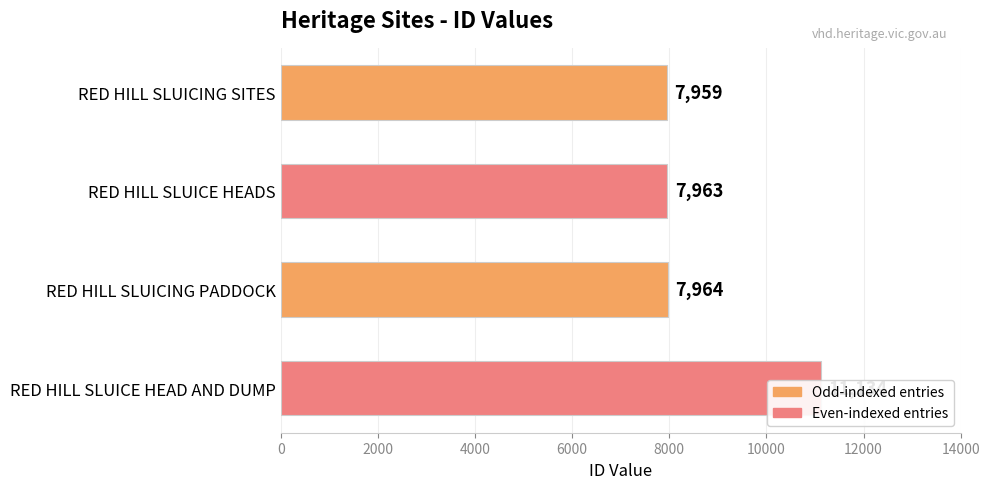

What is the maximum value shown in the chart?

11134